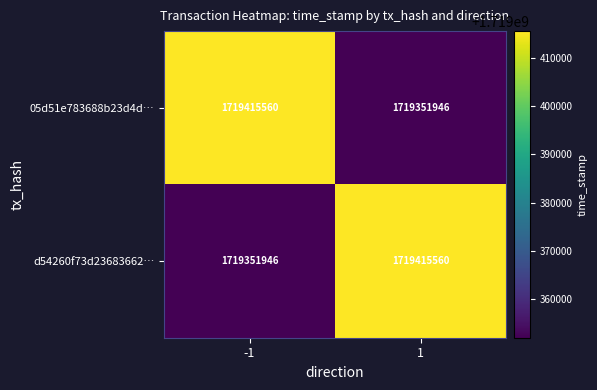

True or false: d54260f73d23683662… has a value of 1719351946 at -1.

True